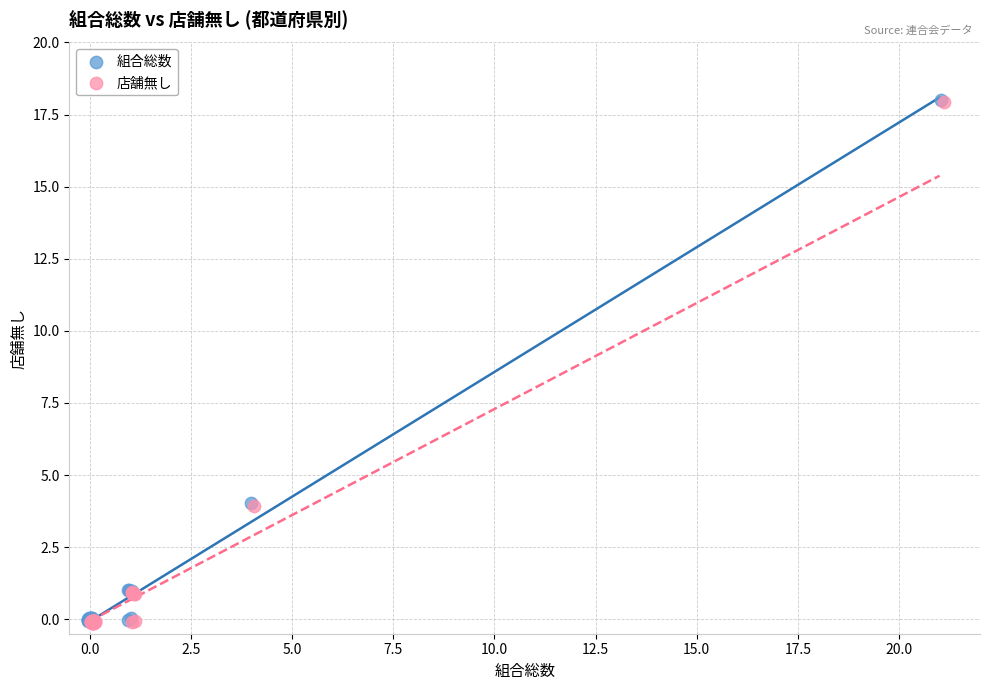

What are all the series names shown in the legend?

組合総数, 店舗無し